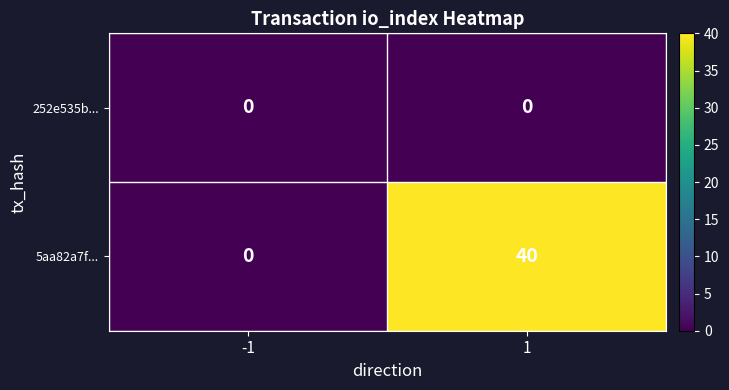

What is the average value of the 5aa82a7f... series?

20